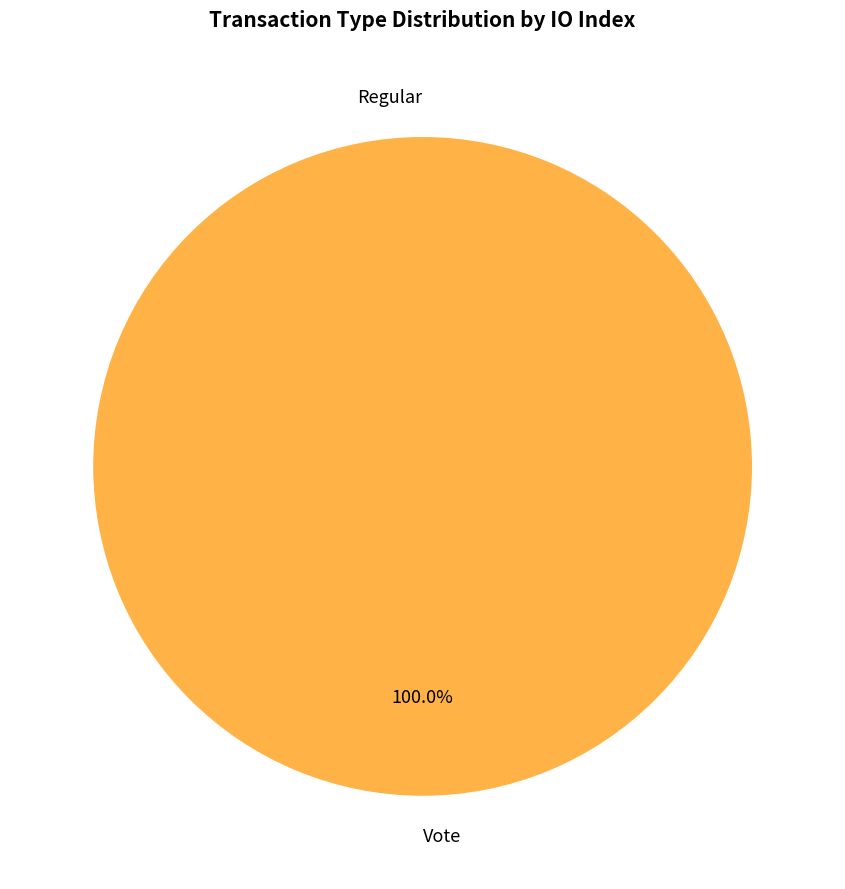

How many slices are in this pie chart?

2